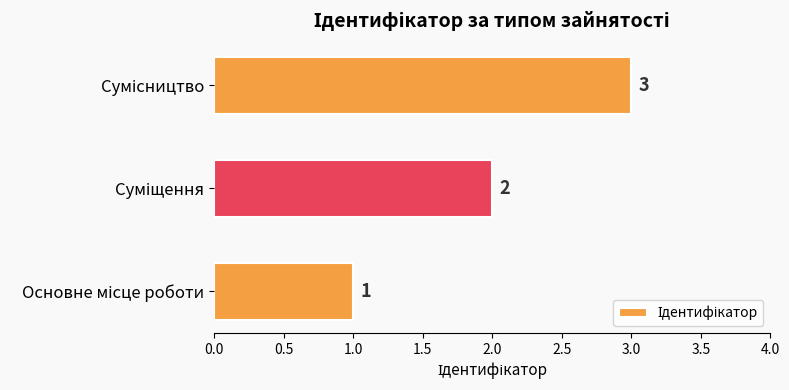

What is the greatest value displayed?

3